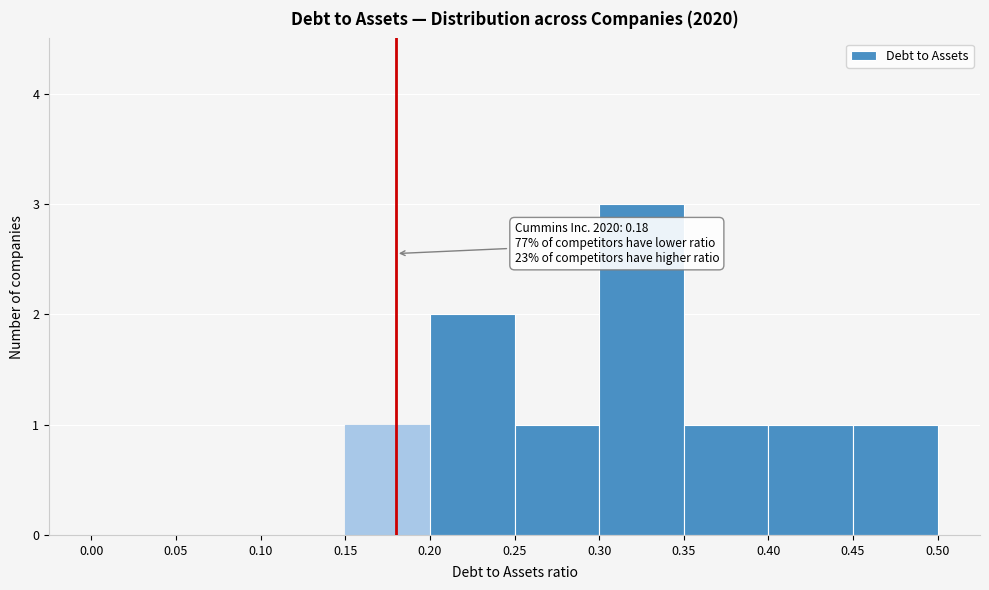

Which range on the x-axis has the tallest bar?

0.30 to 0.35